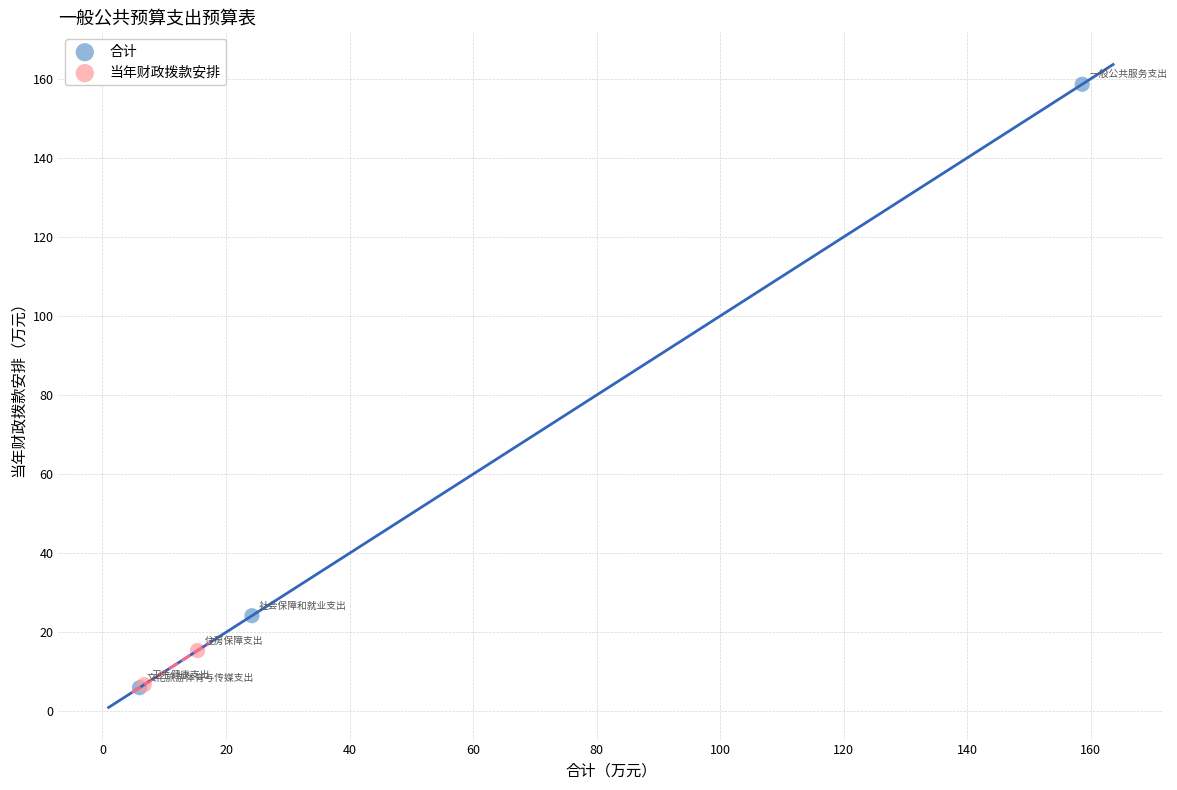

What are all the series names shown in the legend?

合计, 当年财政拨款安排